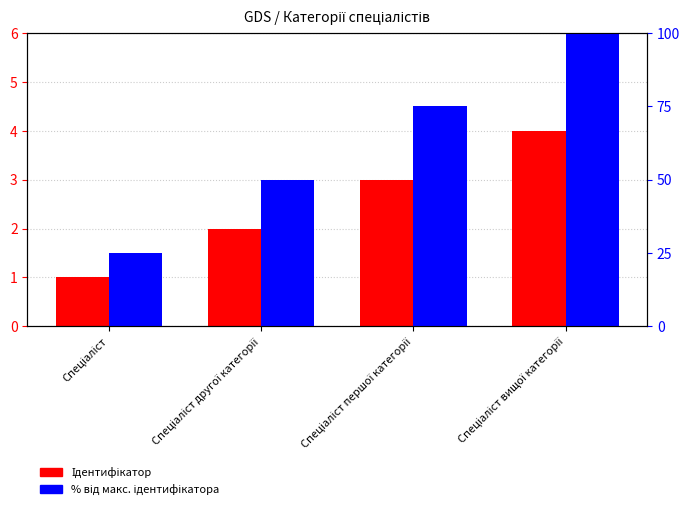

Are the bars grouped side by side (vs. stacked)?

Yes